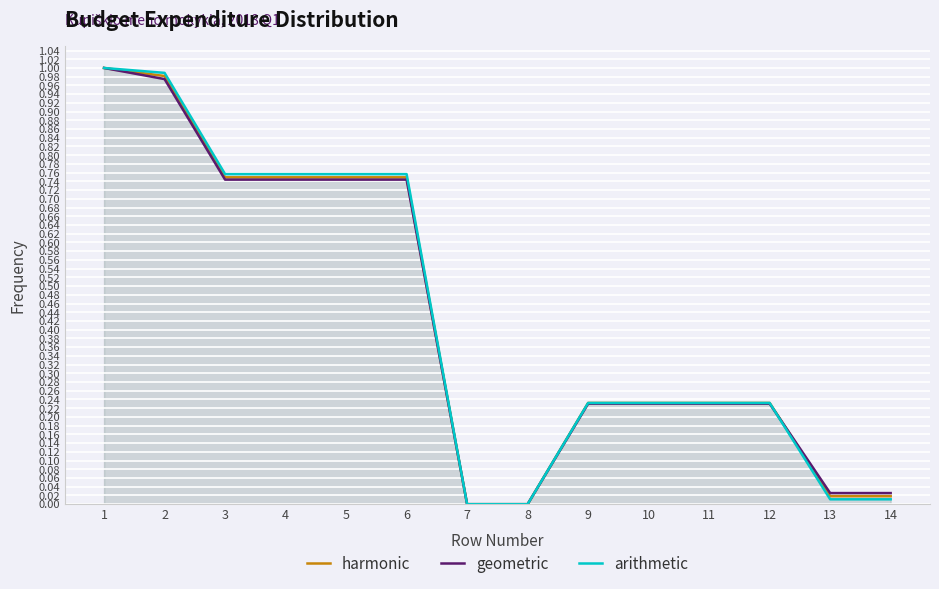

What is the sum of the harmonic values at 5 and 7?

0.7